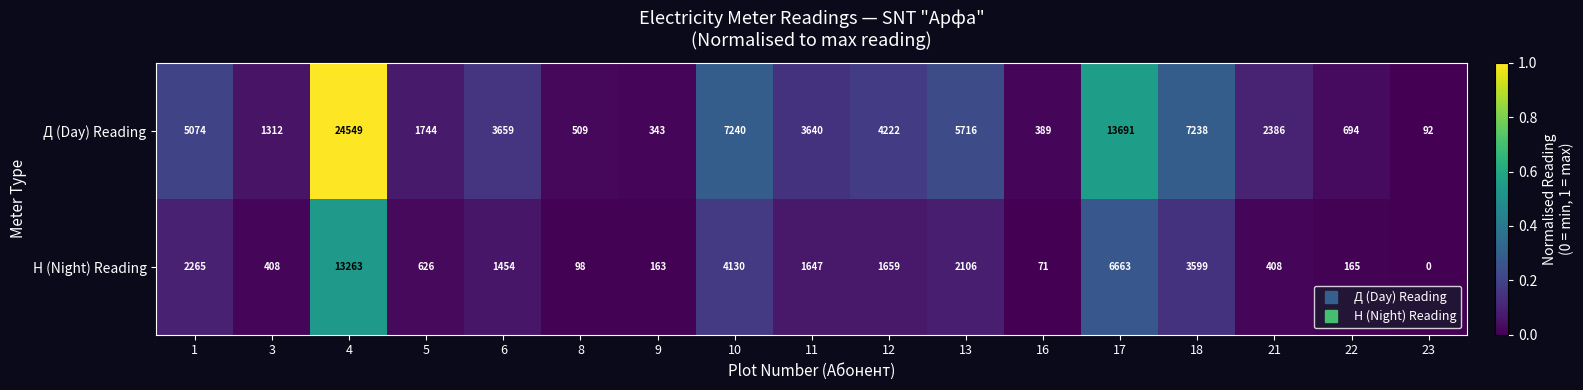

What is the sum of all Д (Day) Reading values?

82498